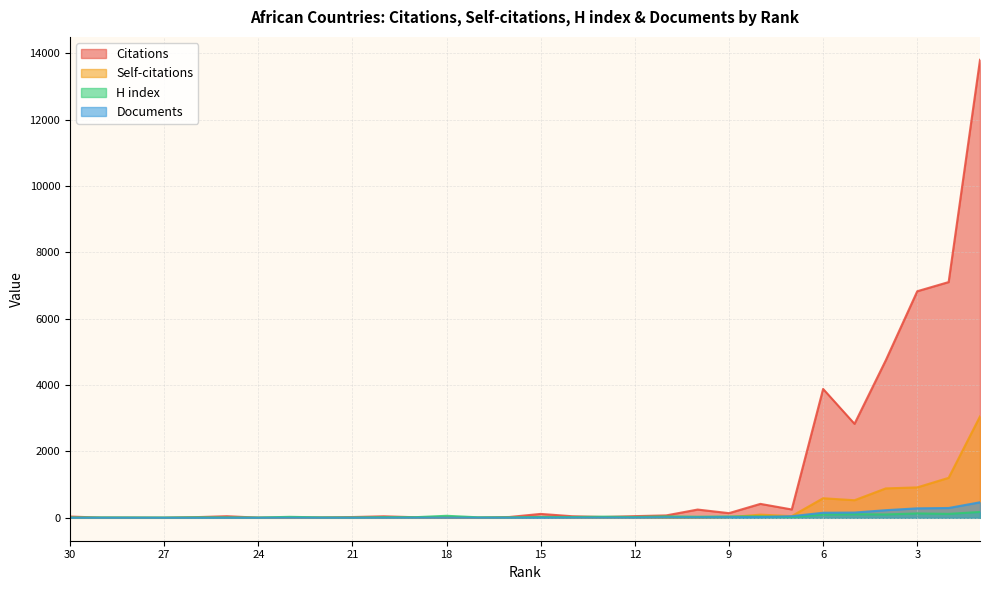

How many lines are shown in the chart?

4